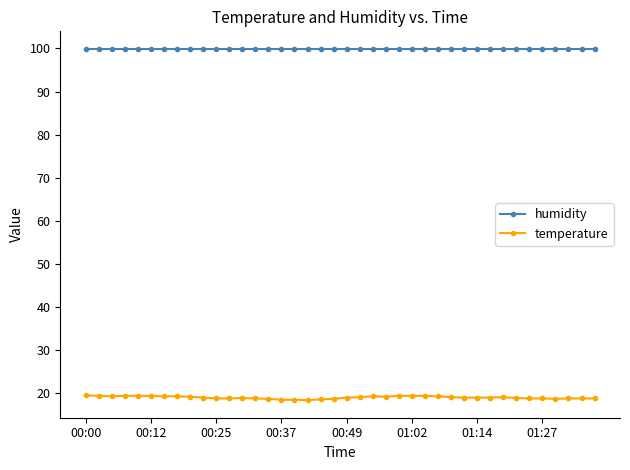

Which series has the largest total across all categories?

humidity